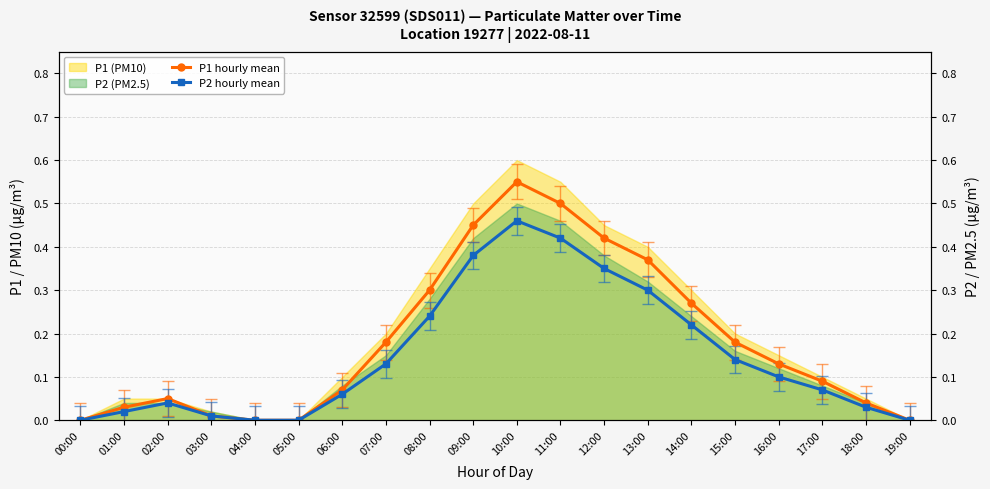

What is the difference between the second highest and second lowest values in the P2 hourly mean series?

0.4